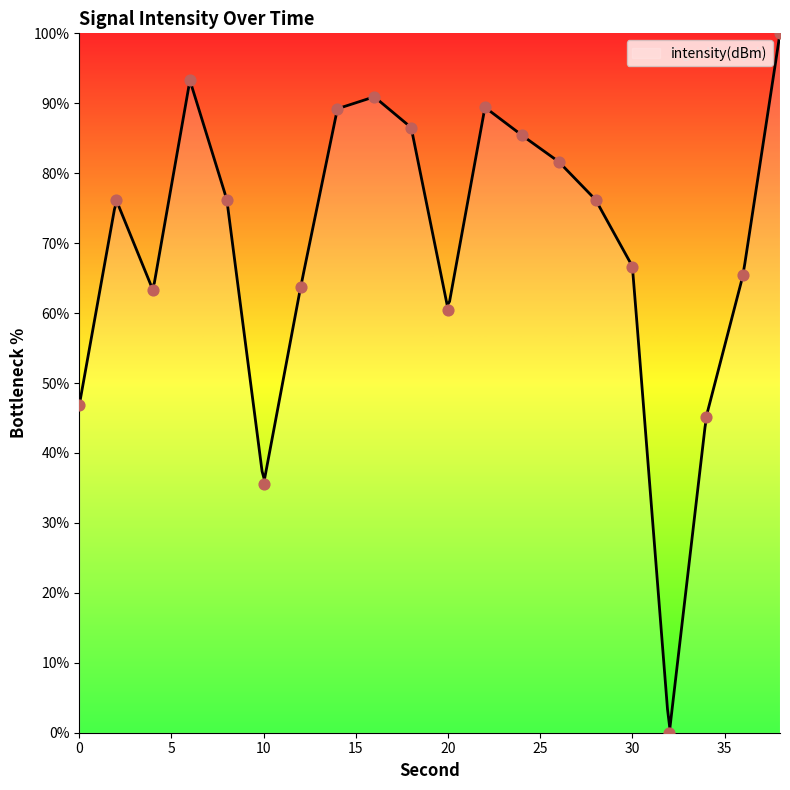

What is the ratio of the value at 2 to the value at 30?

1.1